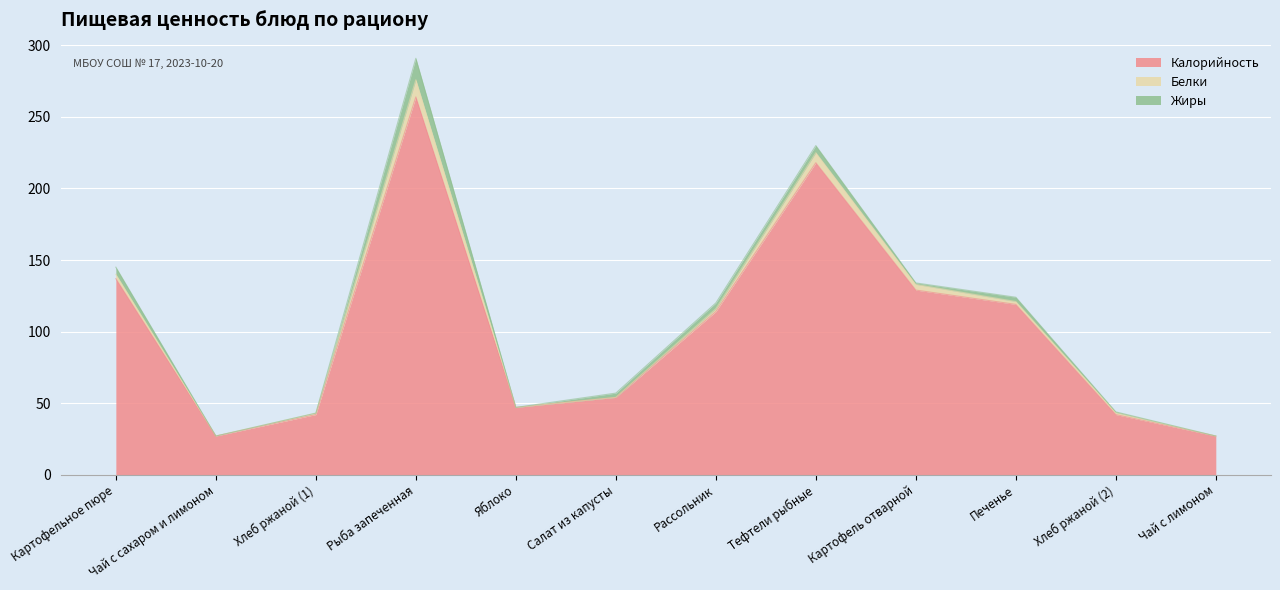

The value of Калорийность at Хлеб ржаной (1) is 64.6. True or false?

False